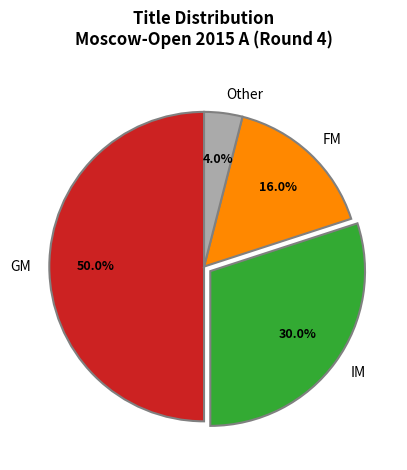

Which category accounts for the majority?

GM